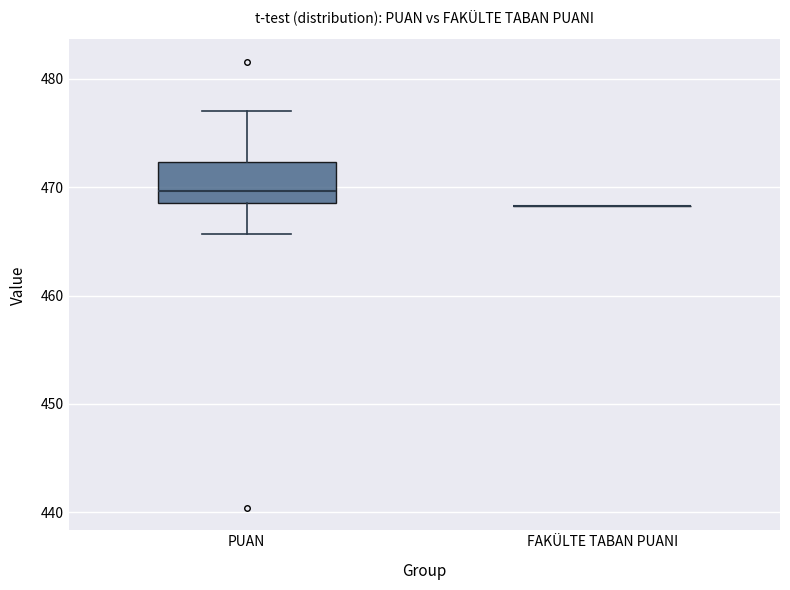

Where does the lower whisker of the box for PUAN end on the y-axis? The values are not printed on the chart, so give them approximately, as read against the axis.

466